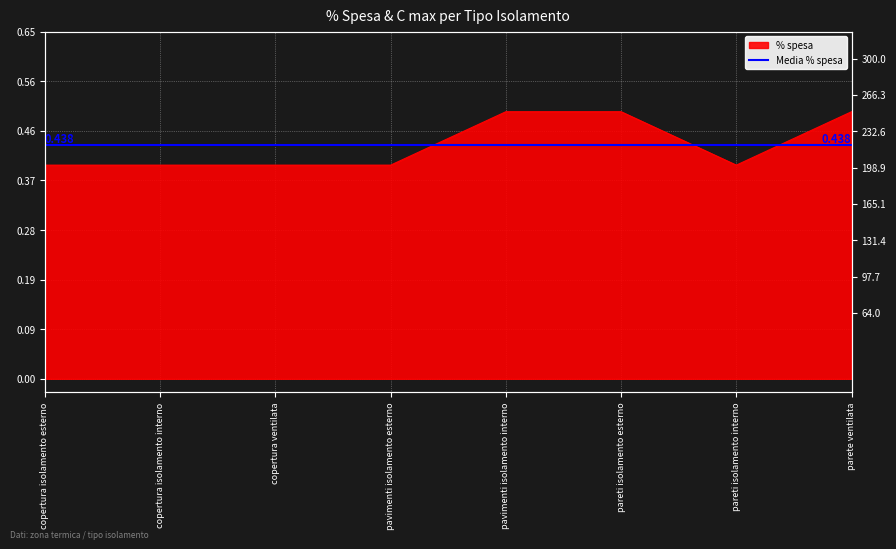

True or false: the data has more than 2 interior local peaks.

False